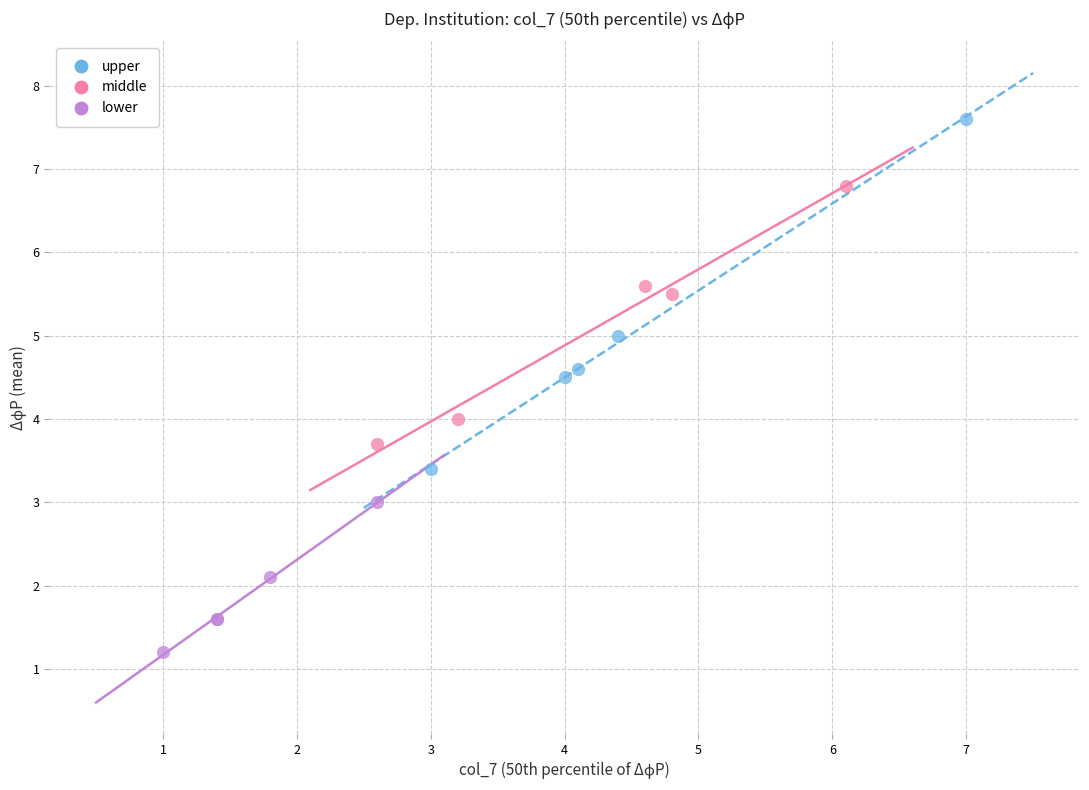

Which series reaches the minimum Y coordinate?

lower